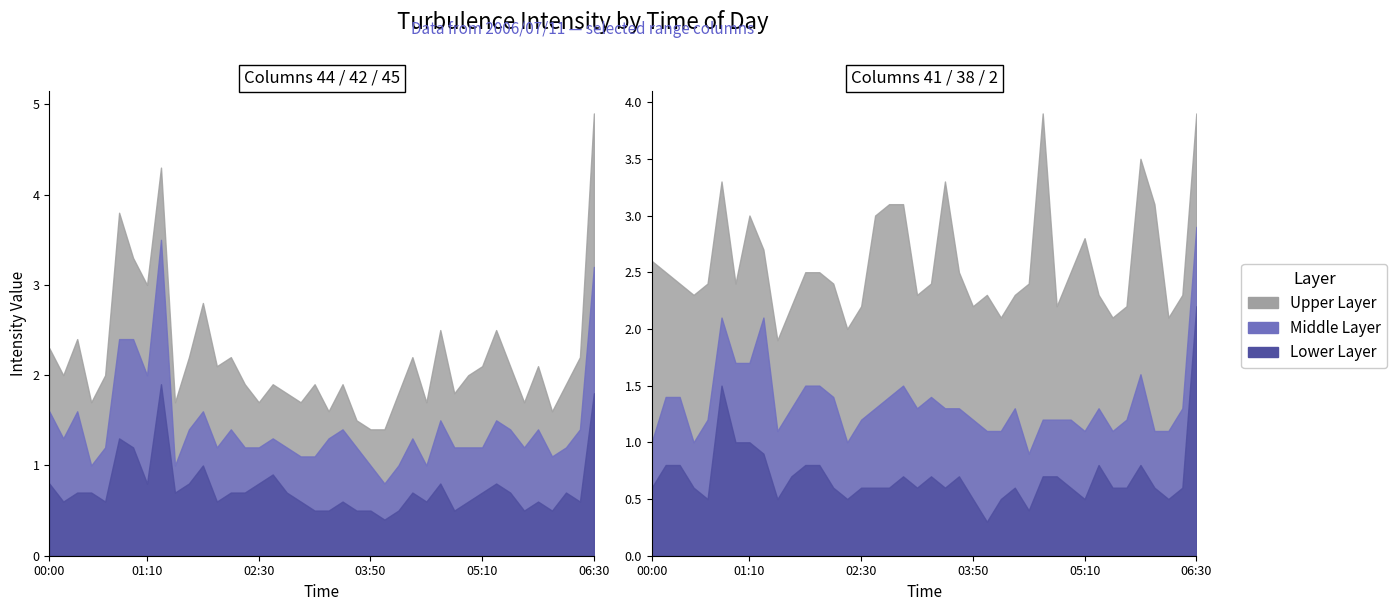

The col_42 series shows 1.6 at 01:20. True or false?

True